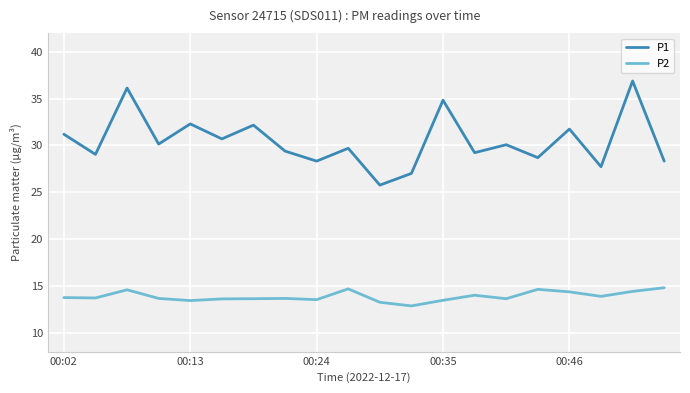

Which series has the widest spread of values?

P1